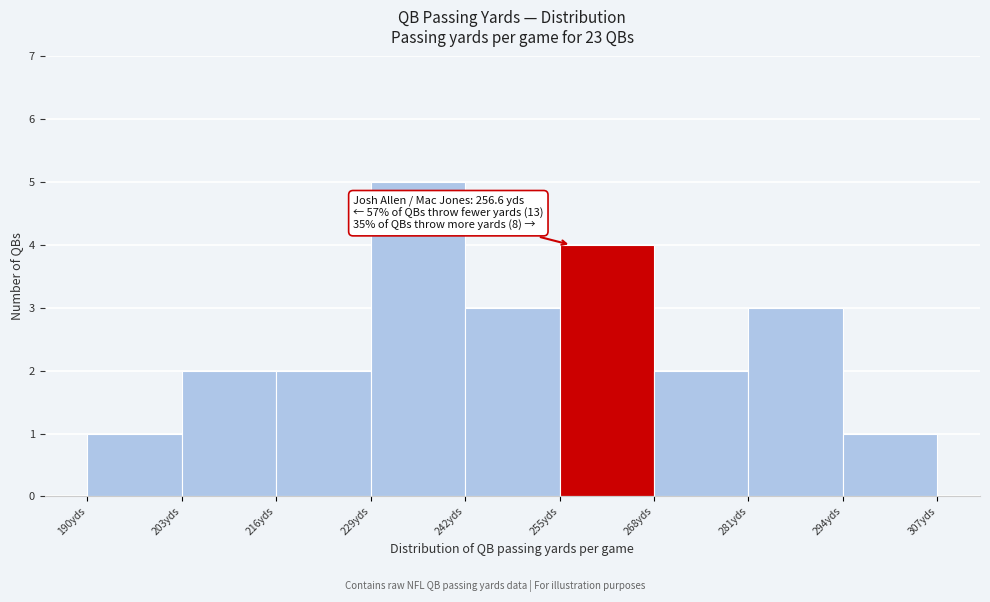

Over which range of the x-axis is the bar tallest?

229 to 242